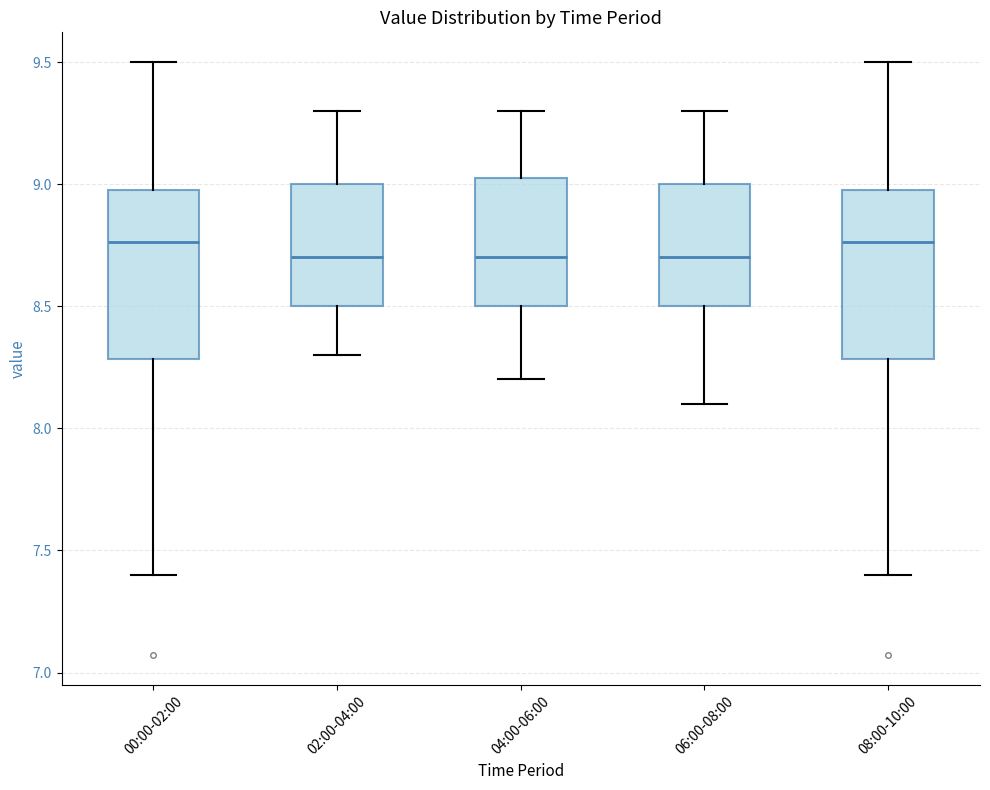

Where does the median line of the box for 04:00-06:00 sit on the y-axis? The values are not printed on the chart, so give them approximately, as read against the axis.

8.70